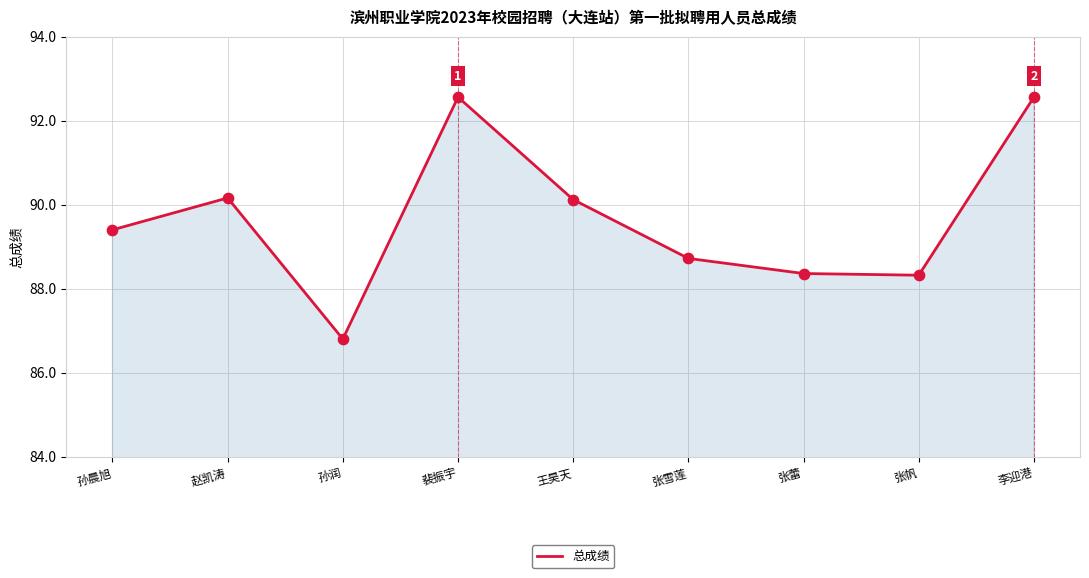

What is the ratio of the value at 张蕾 to the value at 张雪莲?

1.0